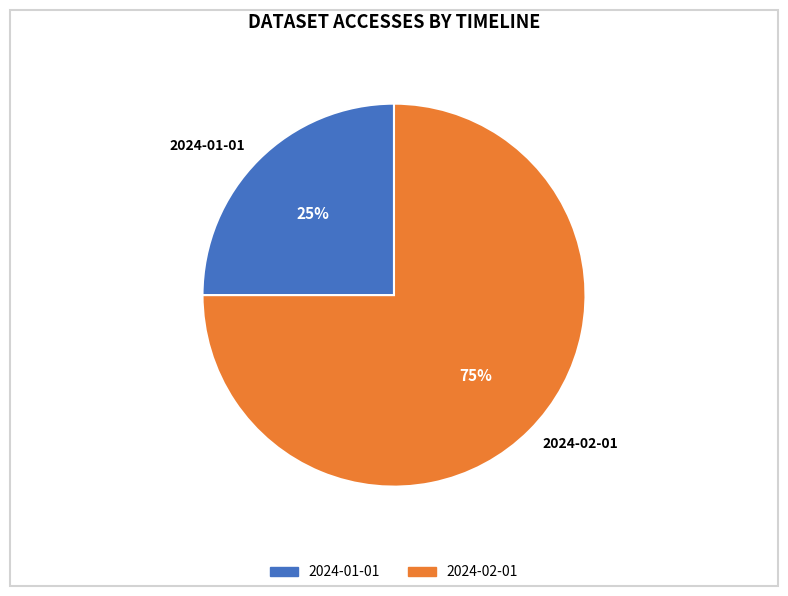

How many slices are in this pie chart?

2